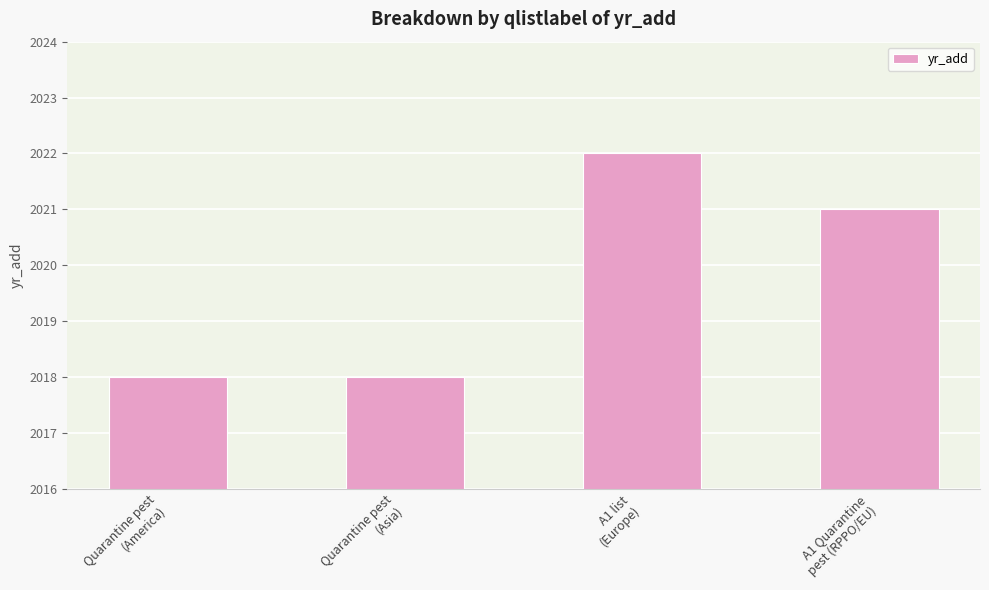

What is the smallest value displayed?

2018